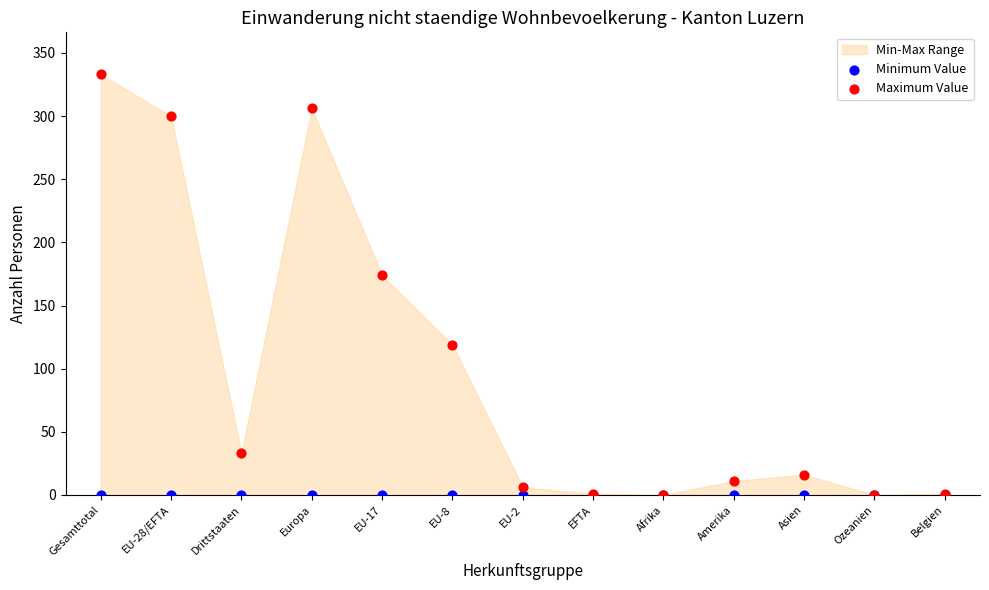

Across all series, what Y value is closest to 166?

174